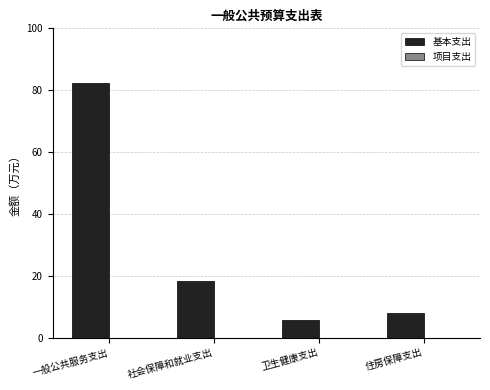

The value at 社会保障和就业支出 is 25.7. True or false?

False